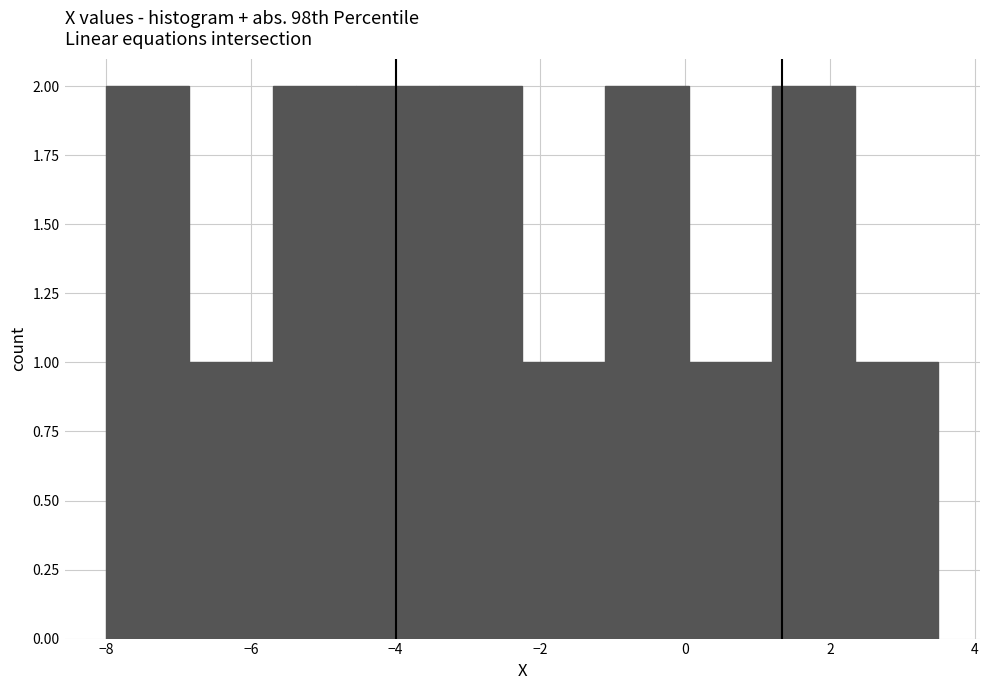

How tall is the bar that spans -8.00 to -6.85 on the x-axis? Neither the bar edges nor the heights are printed on the chart, so give them approximately, as read against the axes.

2